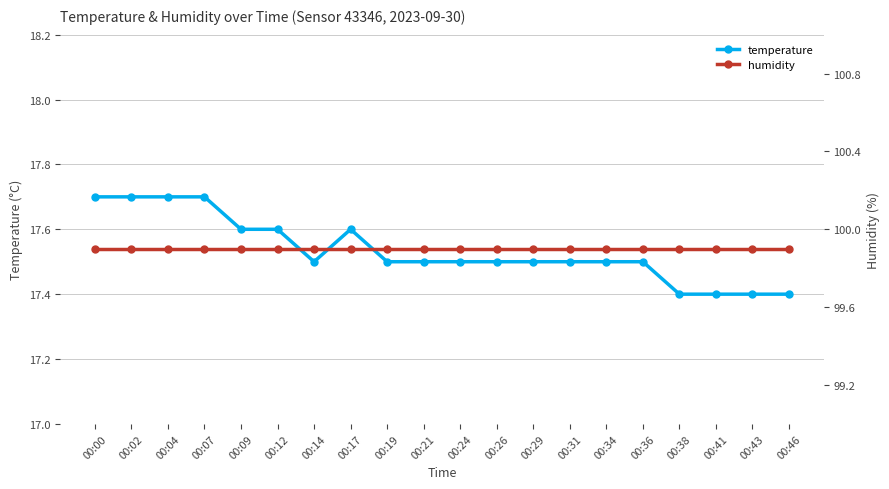

At how many categories does at least one series exceed 82?

20